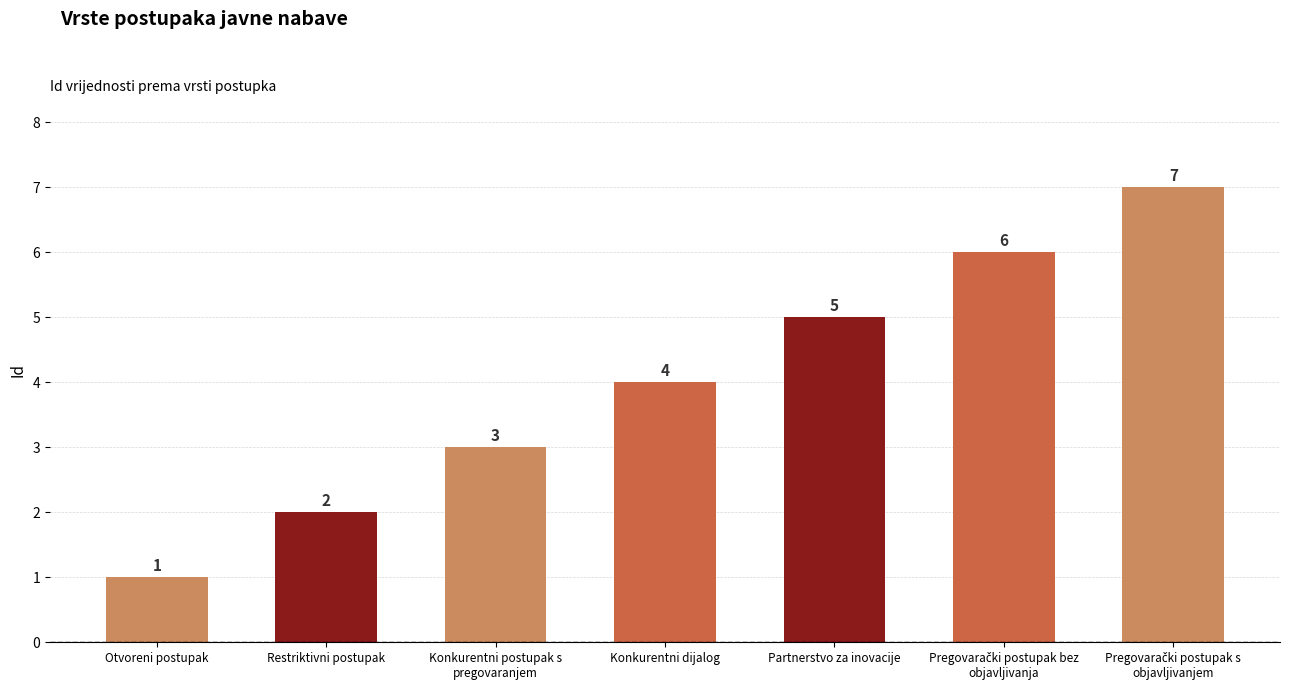

What is the smallest value displayed?

1